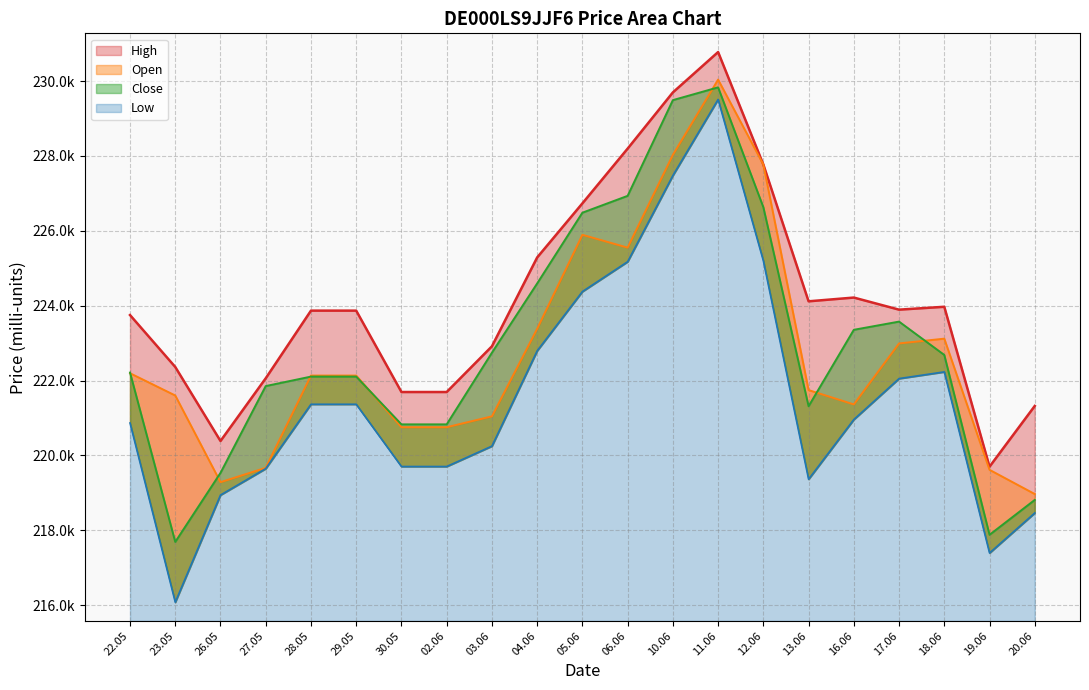

What is the spread (max minus min) of values at 05.06?

2356